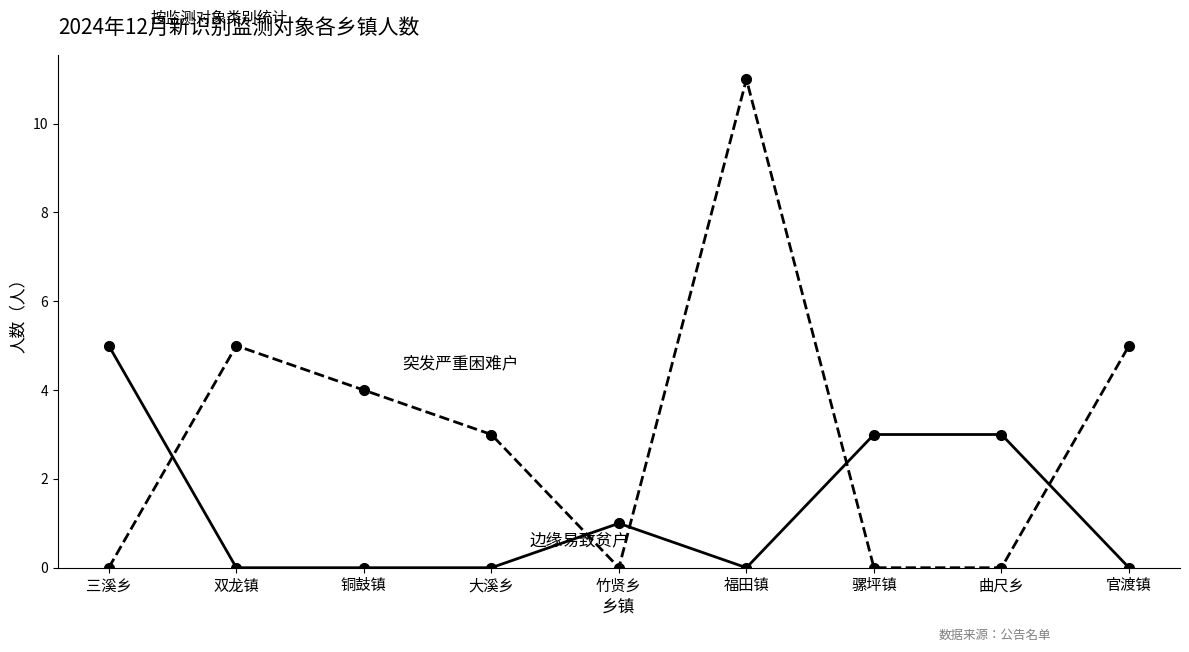

Which label corresponds to the largest value in the chart?

福田镇